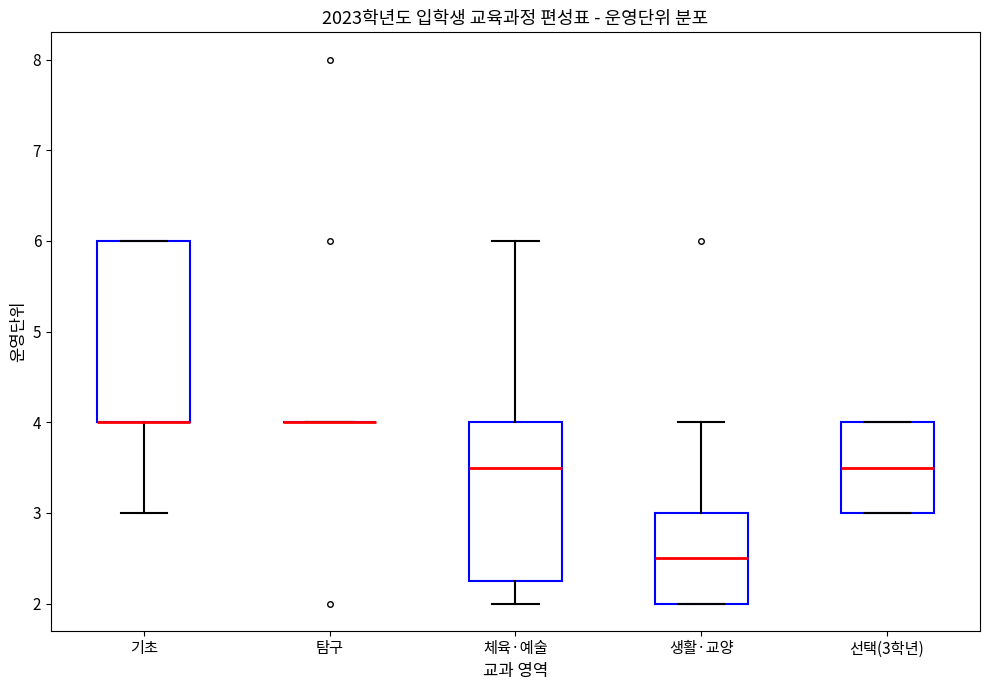

Where is the upper edge of the box for 선택(3학년) on the y-axis? The values are not printed on the chart, so give them approximately, as read against the axis.

4.0